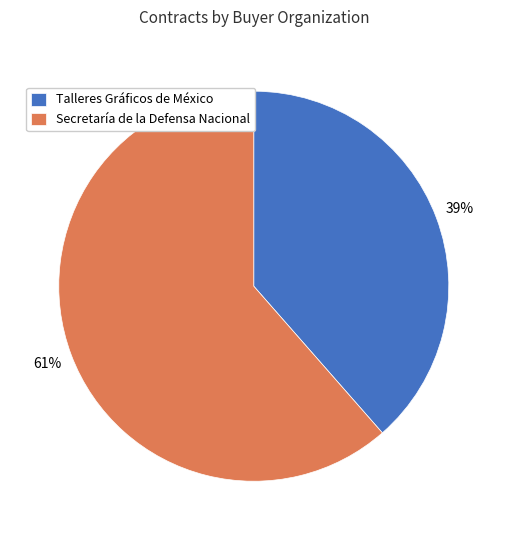

Rank the categories by value from highest to lowest.

Secretaría de la Defensa Nacional, Talleres Gráficos de México